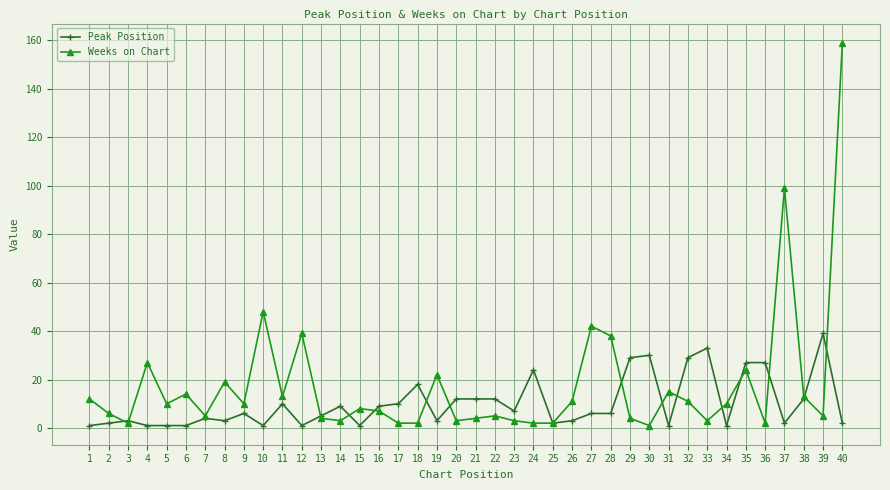

True or false: Weeks on Chart has more than 0 interior local peaks.

True